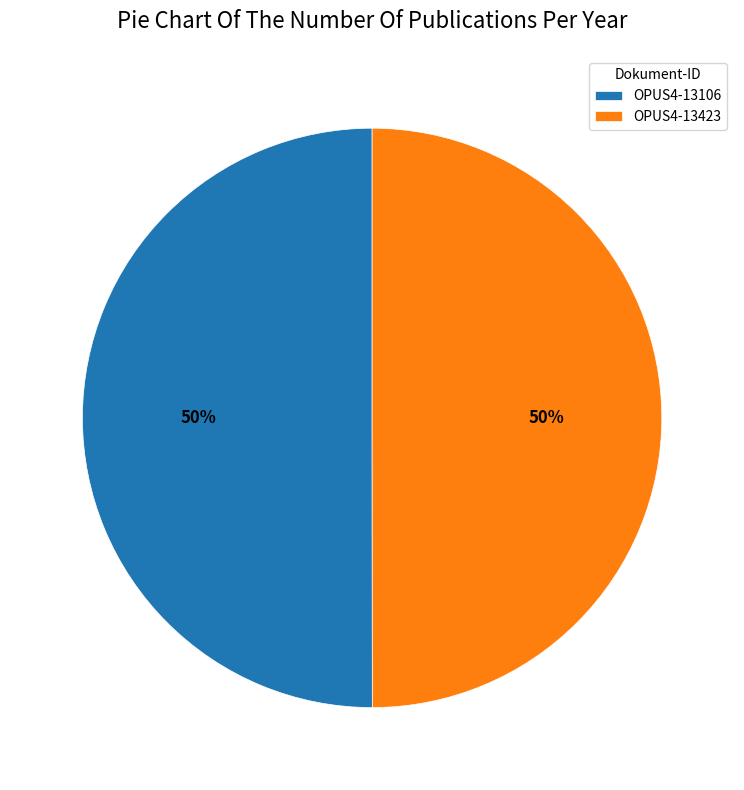

How many segments does this pie chart have?

2